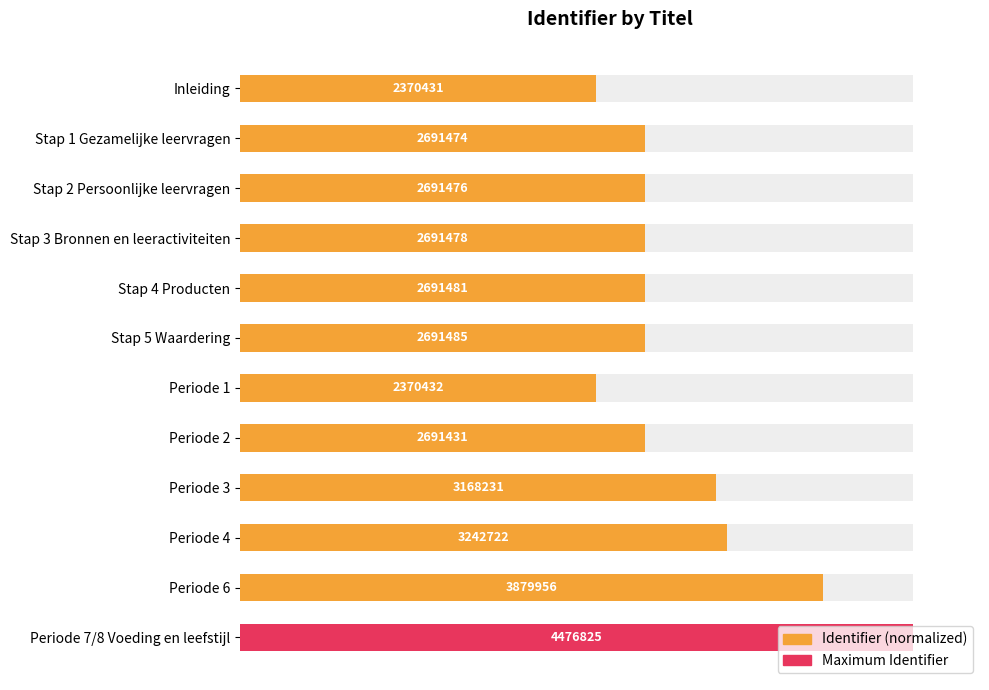

Between Periode 4 and Periode 6, which is larger?

Periode 6